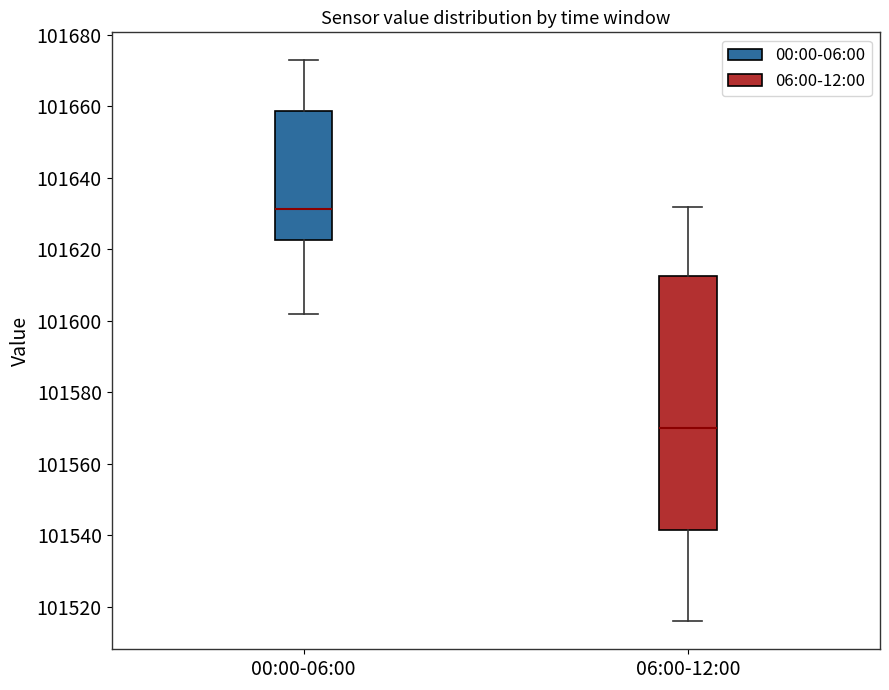

Where does the lower whisker of the box for 00:00-06:00 end on the y-axis? The values are not printed on the chart, so give them approximately, as read against the axis.

101602